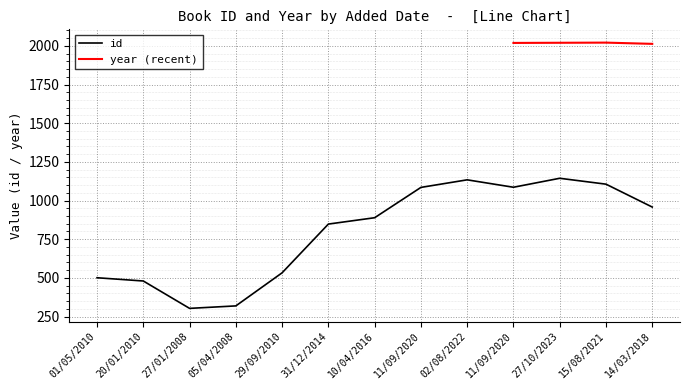

At which label does the data first exceed 889?

11/09/2020